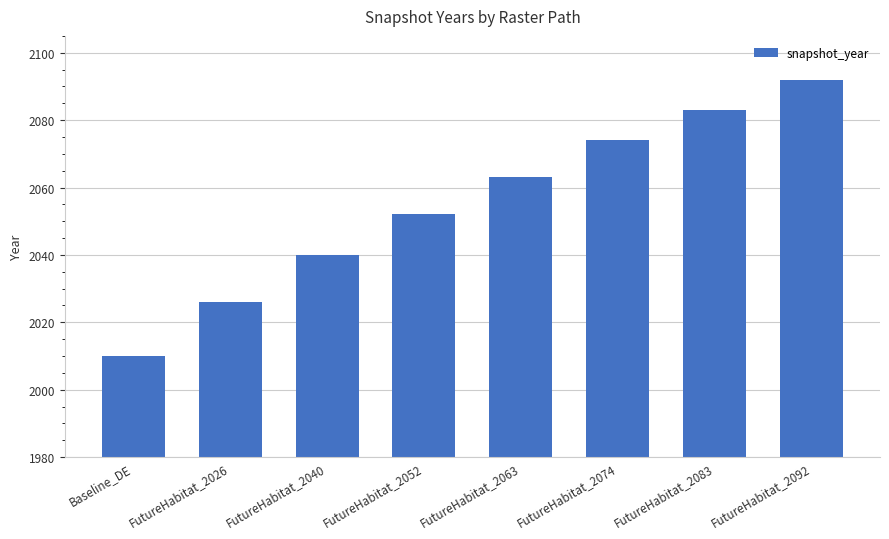

Rank the categories by value from highest to lowest.

FutureHabitat_2092, FutureHabitat_2083, FutureHabitat_2074, FutureHabitat_2063, FutureHabitat_2052, FutureHabitat_2040, FutureHabitat_2026, Baseline_DE